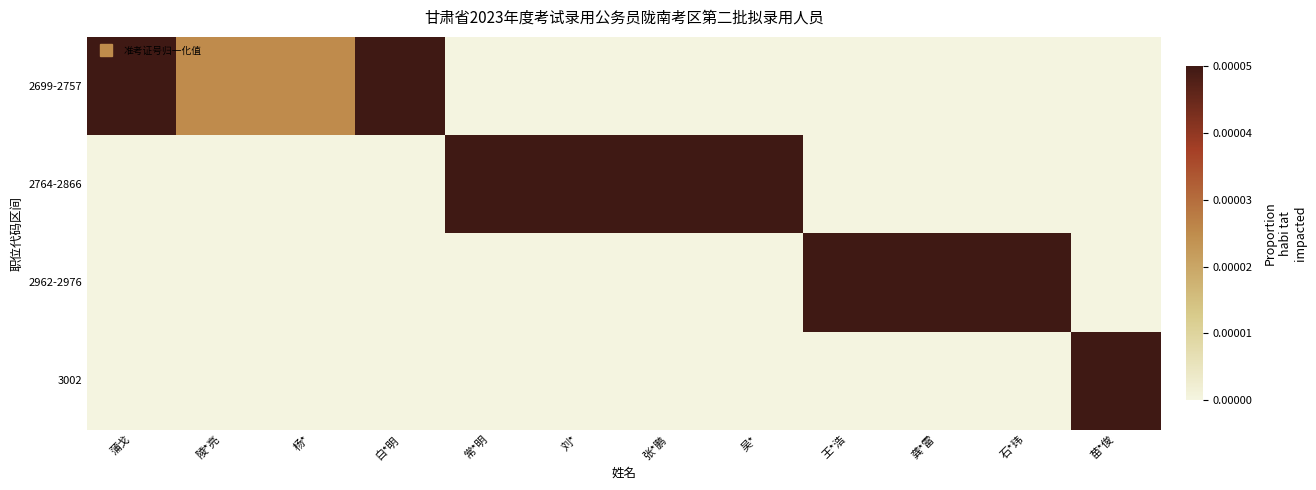

Rank the series at 陵*亮 from highest to lowest value.

2699-2757, 2764-2866, 2962-2976, 3002